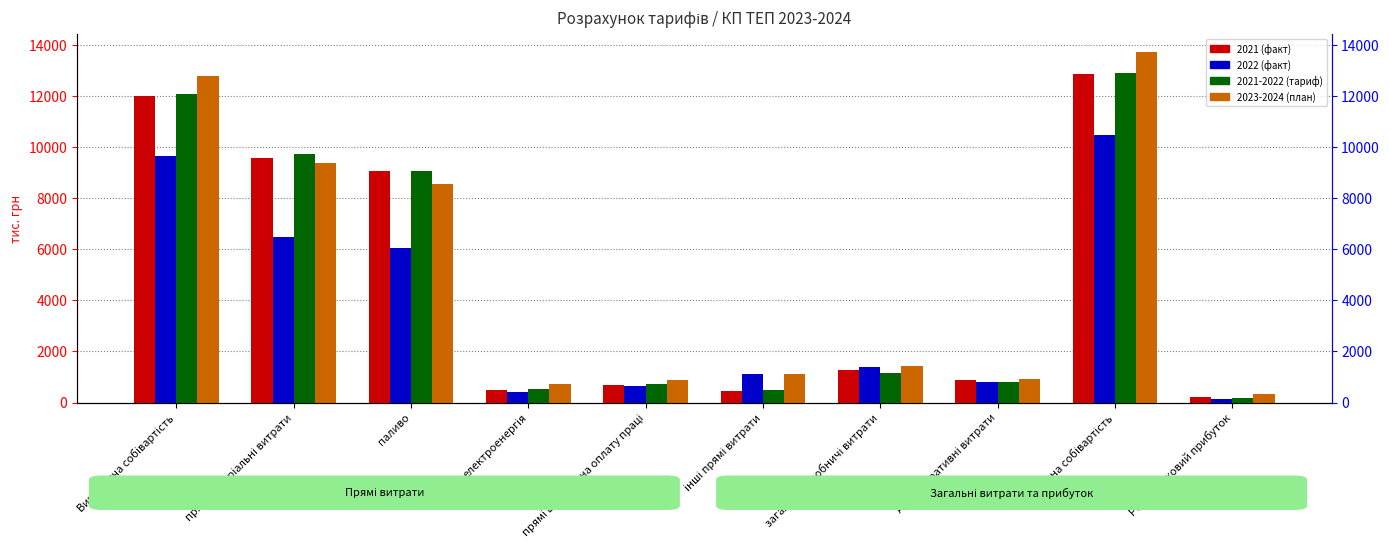

Which series has the largest range (max minus min)?

2023-2024 (план)